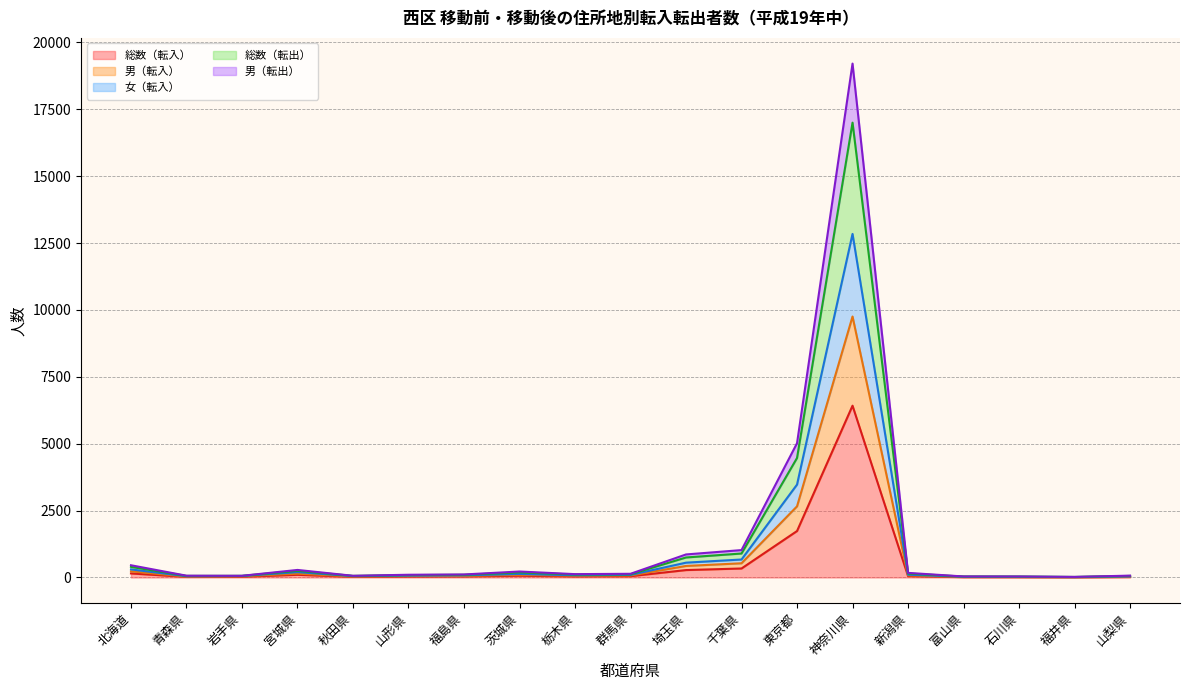

What is the greatest value displayed?

19208